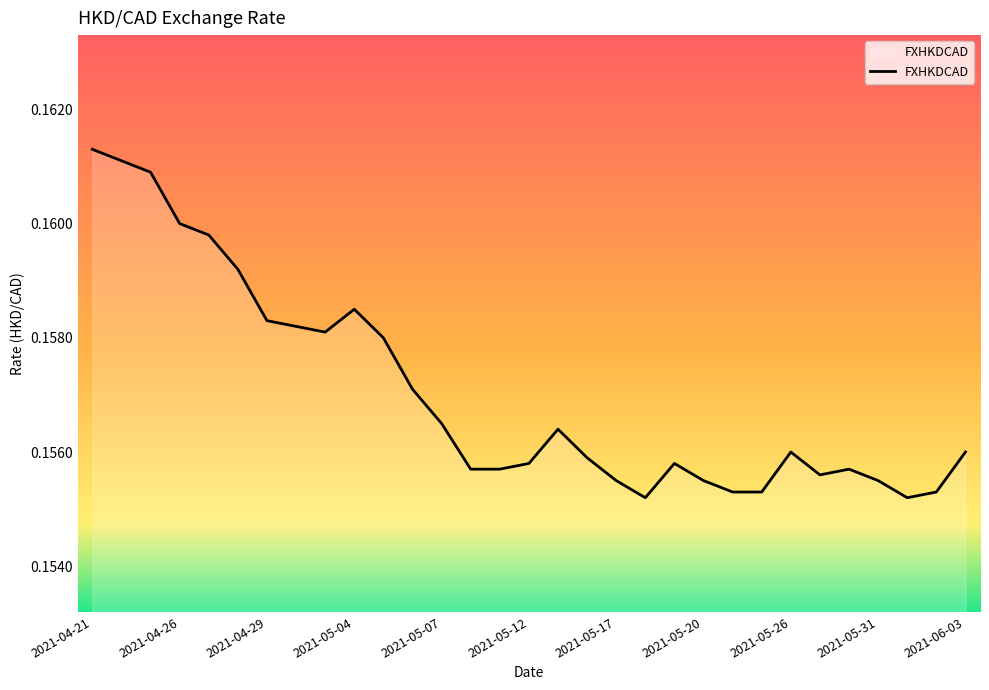

What is the minimum value shown in the chart?

0.2